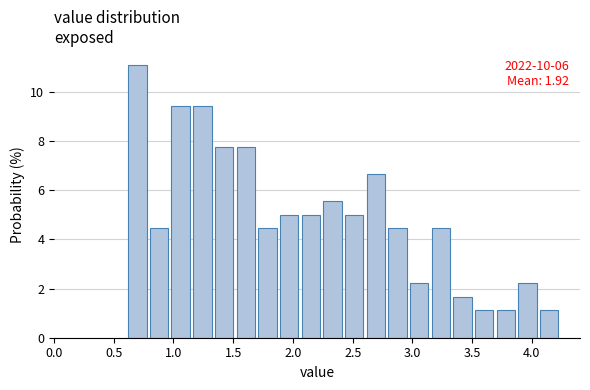

Read against the x-axis, roughly where is the centre of the tallest bar?

0.70